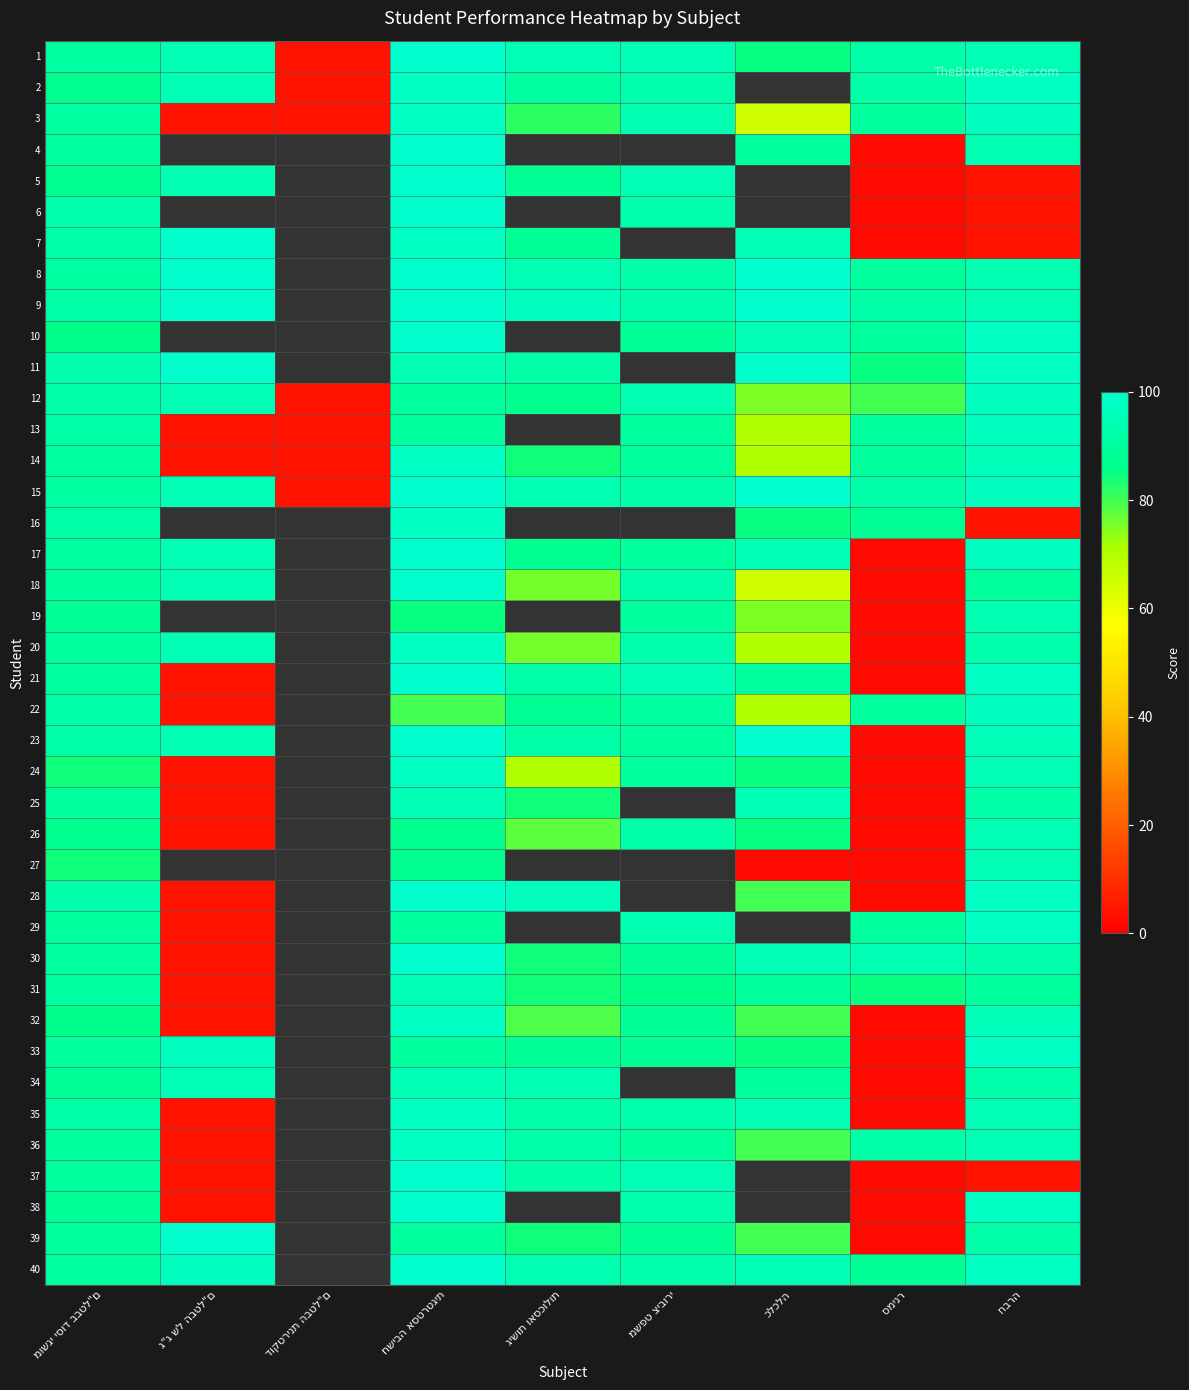

Where is 35 nearest to the value 50?

מושגי יסוד בבטל"ם